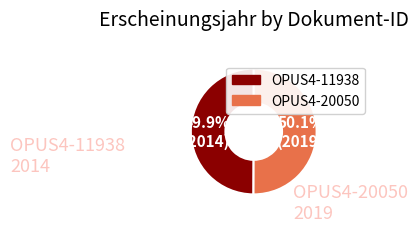

Is there any slice that represents more than half of the pie?

Yes